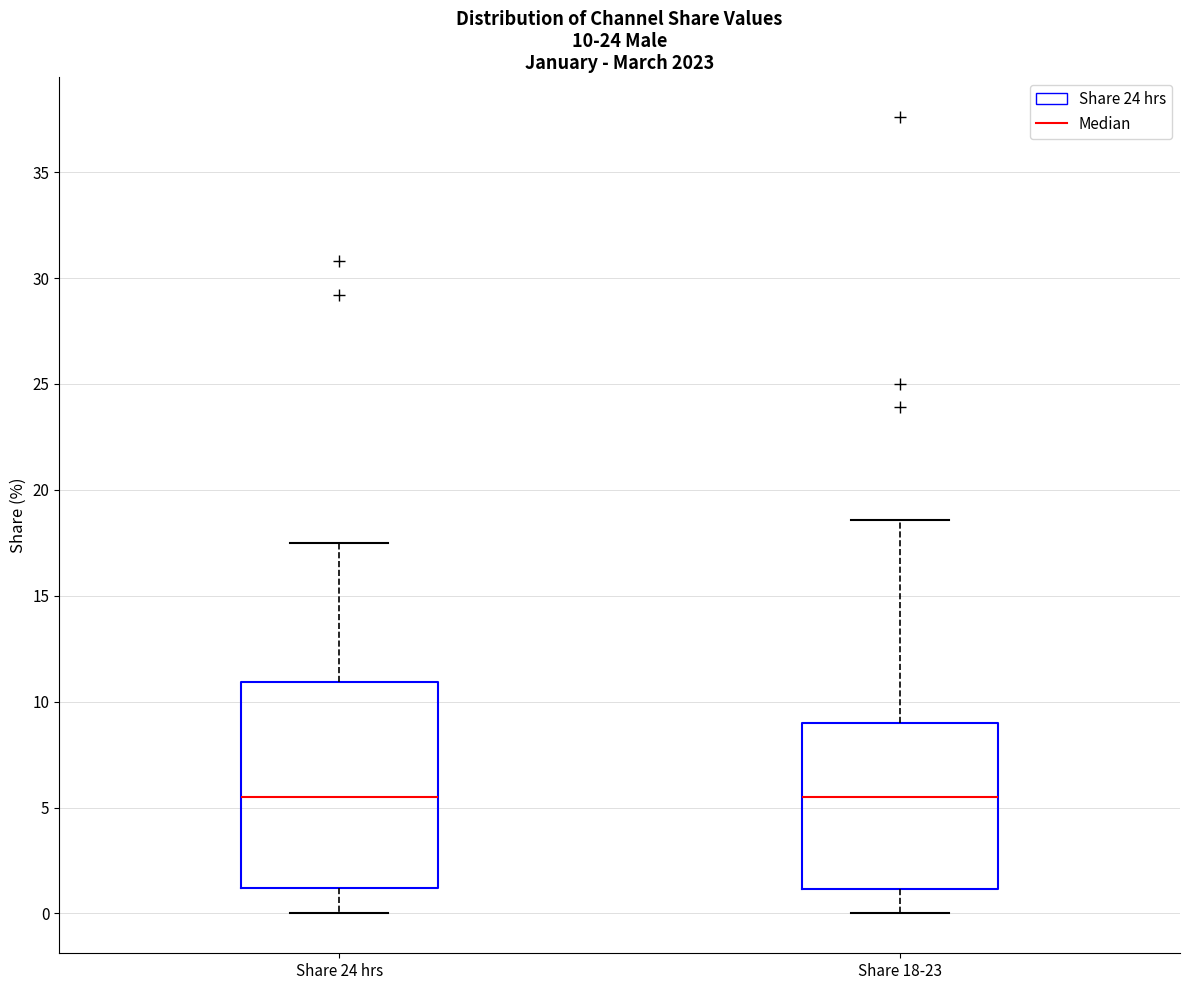

Comparing the boxes themselves (not the whiskers), which one is the tallest?

Share 24 hrs